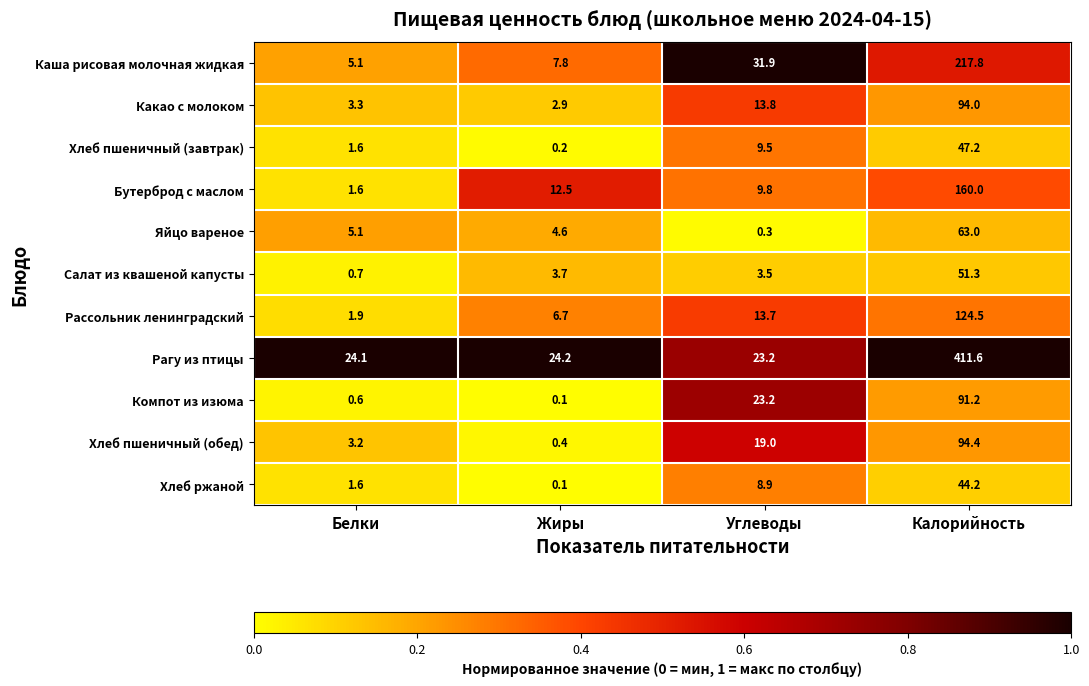

List the series in order of their peak value, highest first.

Рагу из птицы, Каша рисовая молочная жидкая, Бутерброд с маслом, Рассольник ленинградский, Хлеб пшеничный (обед), Какао с молоком, Компот из изюма, Яйцо вареное, Салат из квашеной капусты, Хлеб пшеничный (завтрак), Хлеб ржаной